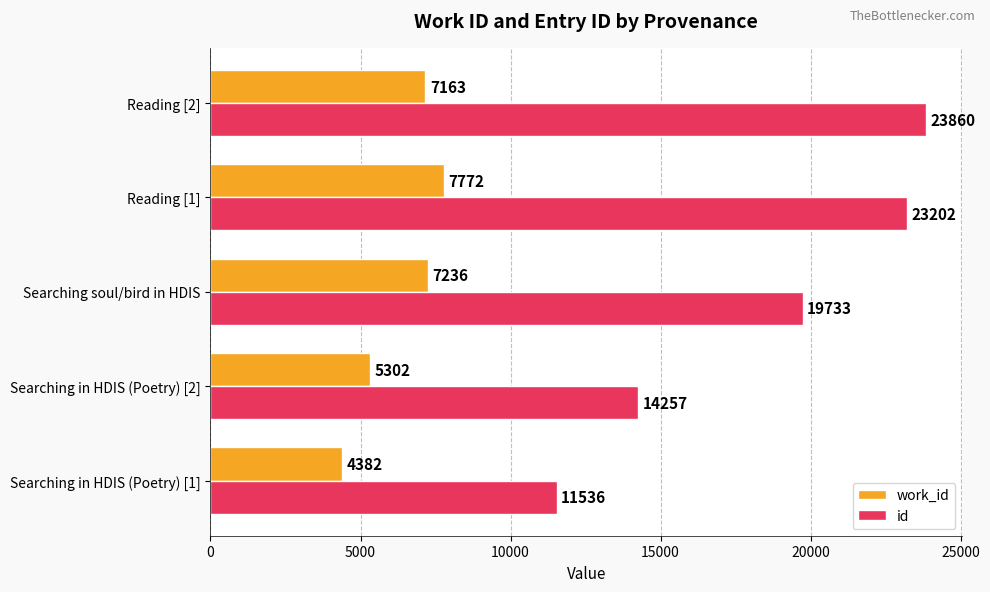

What is the difference between the id values at Searching soul/bird in HDIS and Reading [2]?

4127